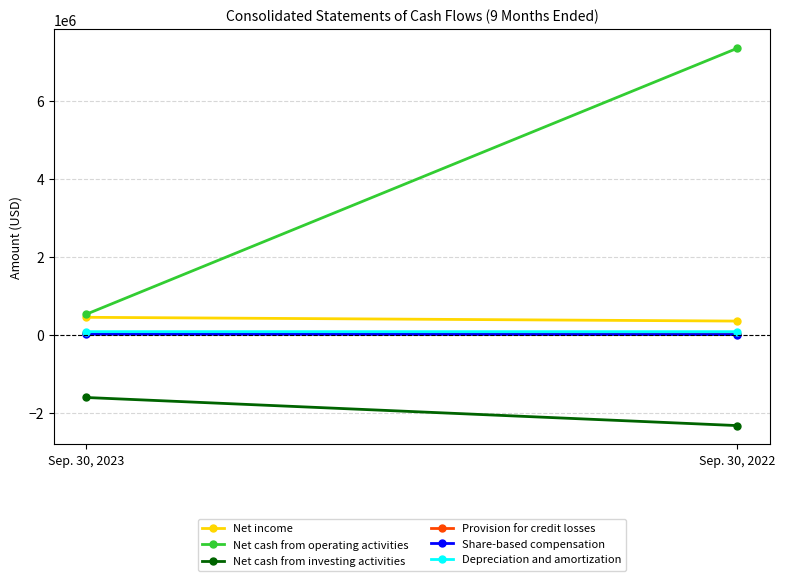

Is this an area chart (filled region under the line)?

No